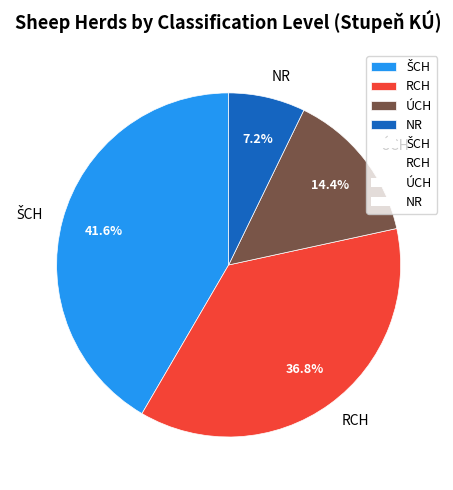

Which category has the smallest portion of the pie?

NR